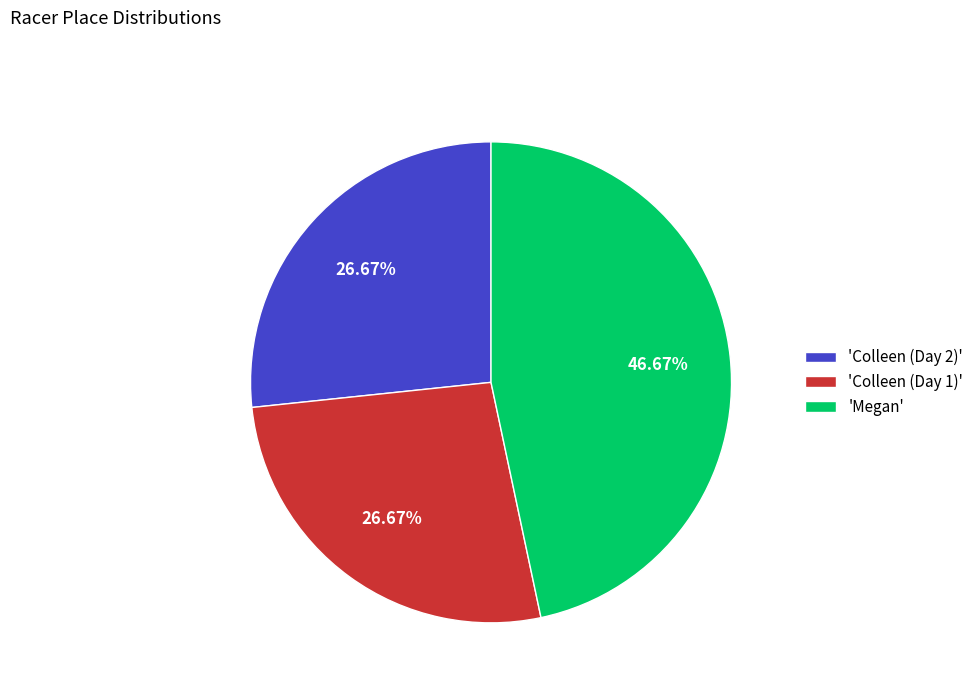

Approximately how many times larger is the value at 'Colleen (Day 2)' compared to 'Megan'?

0.6